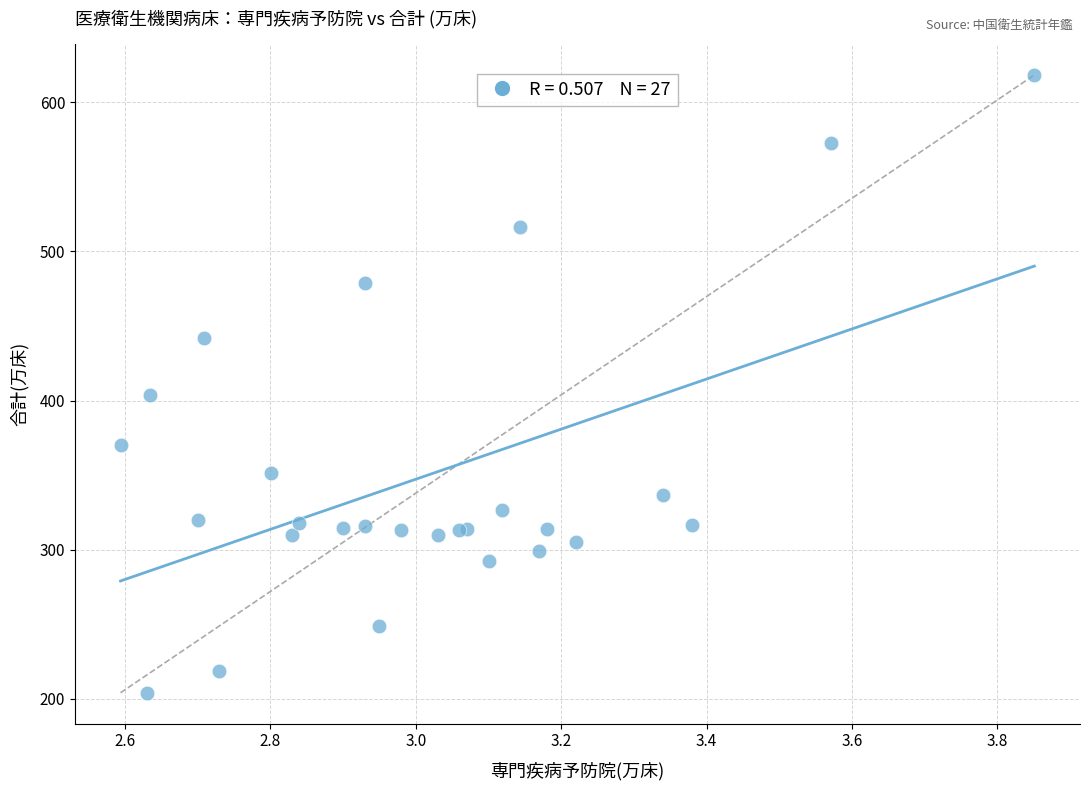

What Y value in the scatter plot is closest to 411?

403.9